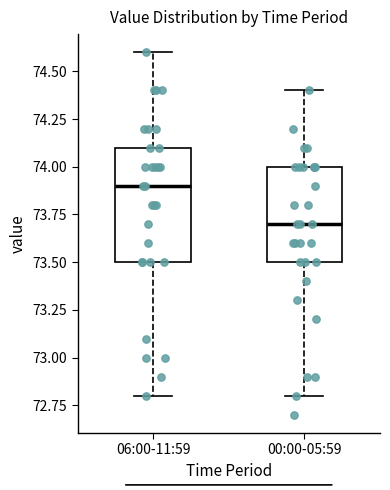

Reading left to right, read every box against the y-axis: the position of its median line, the range the box covers, and the ends of its whiskers. The values are not printed on the chart, so give them approximately, as read against the axis.

06:00-11:59: median 73.9, box 73.5 to 74.1, whiskers 72.8 to 74.6
00:00-05:59: median 73.7, box 73.5 to 74.0, whiskers 72.8 to 74.4